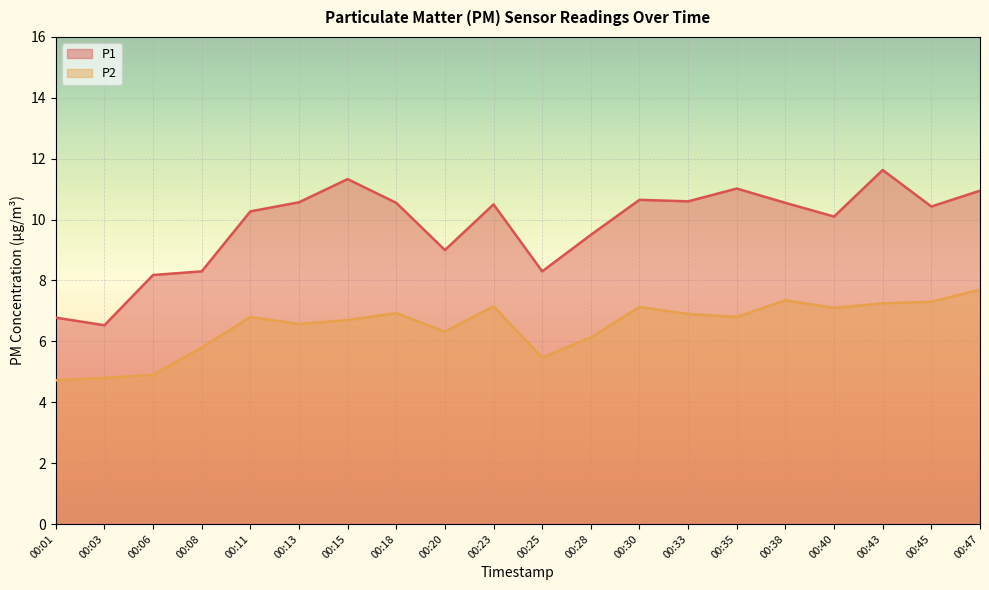

At which label does P1 first exceed 10?

00:11